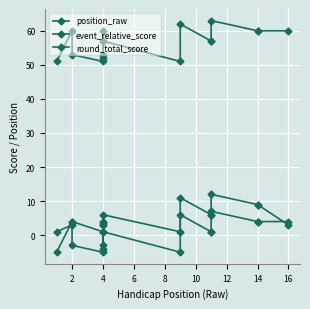

At how many categories does at least one series exceed -2?

16